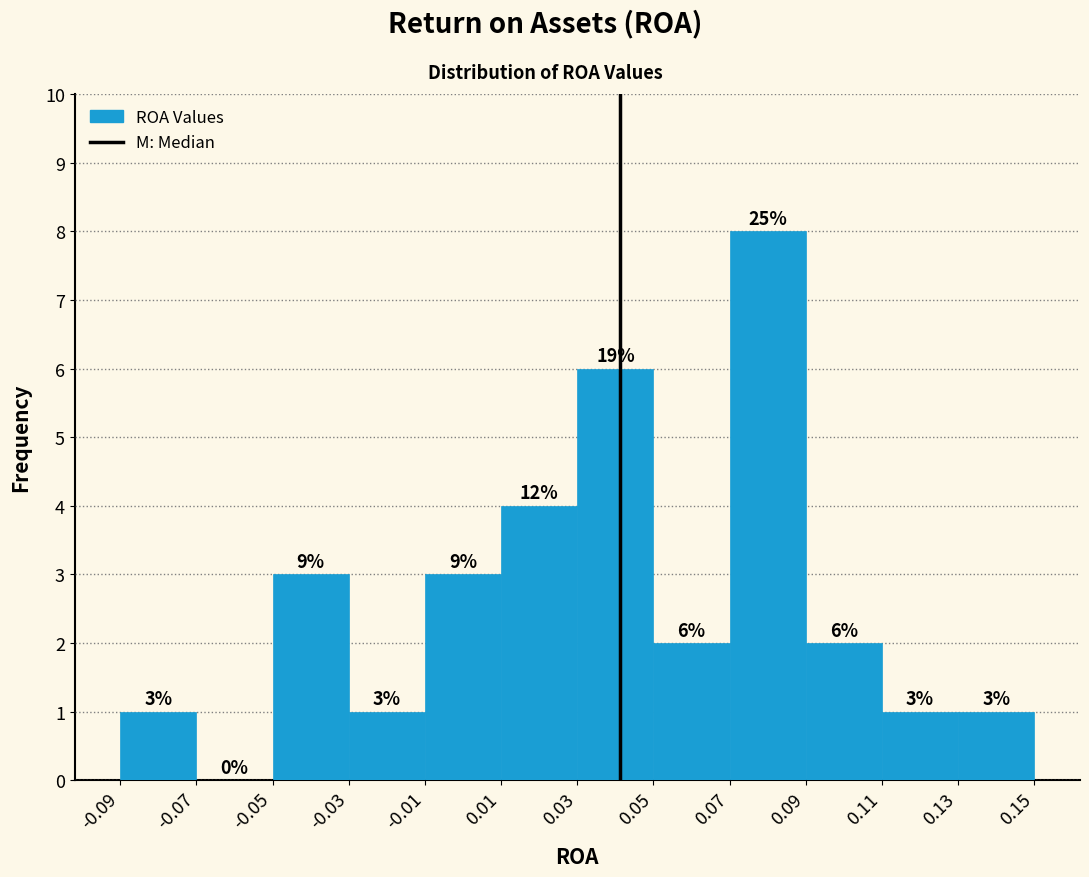

Over which range of the x-axis is the bar tallest?

0.07 to 0.09